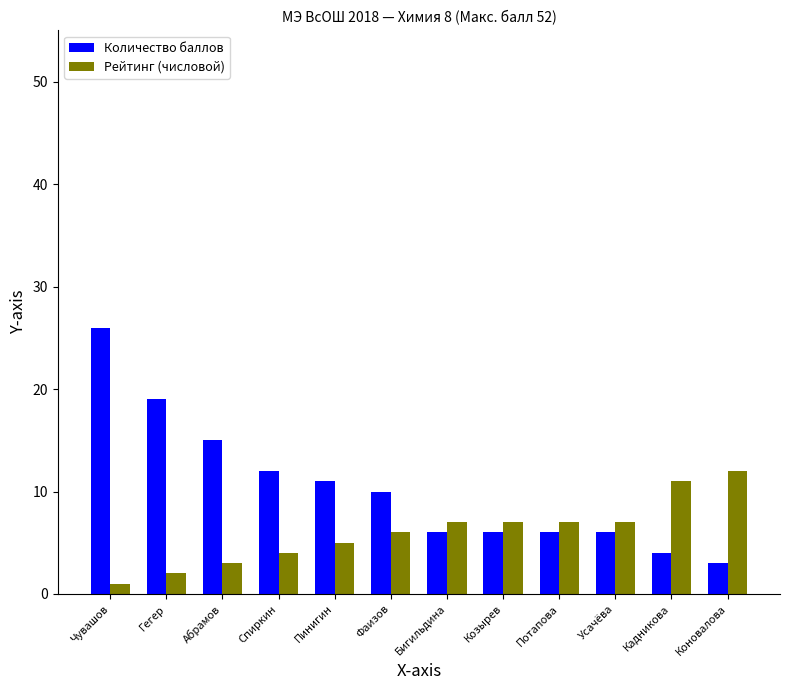

Is the value of Количество баллов at Пинигин greater than the value of Рейтинг (числовой) at Бигильдина?

Yes